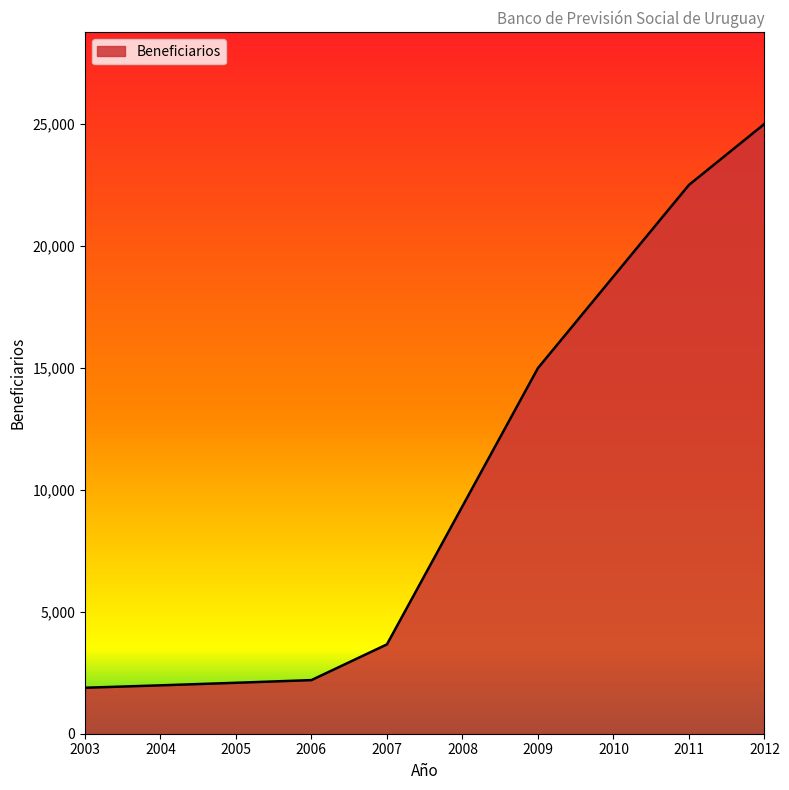

What value does the data have at 2003?

1884.3